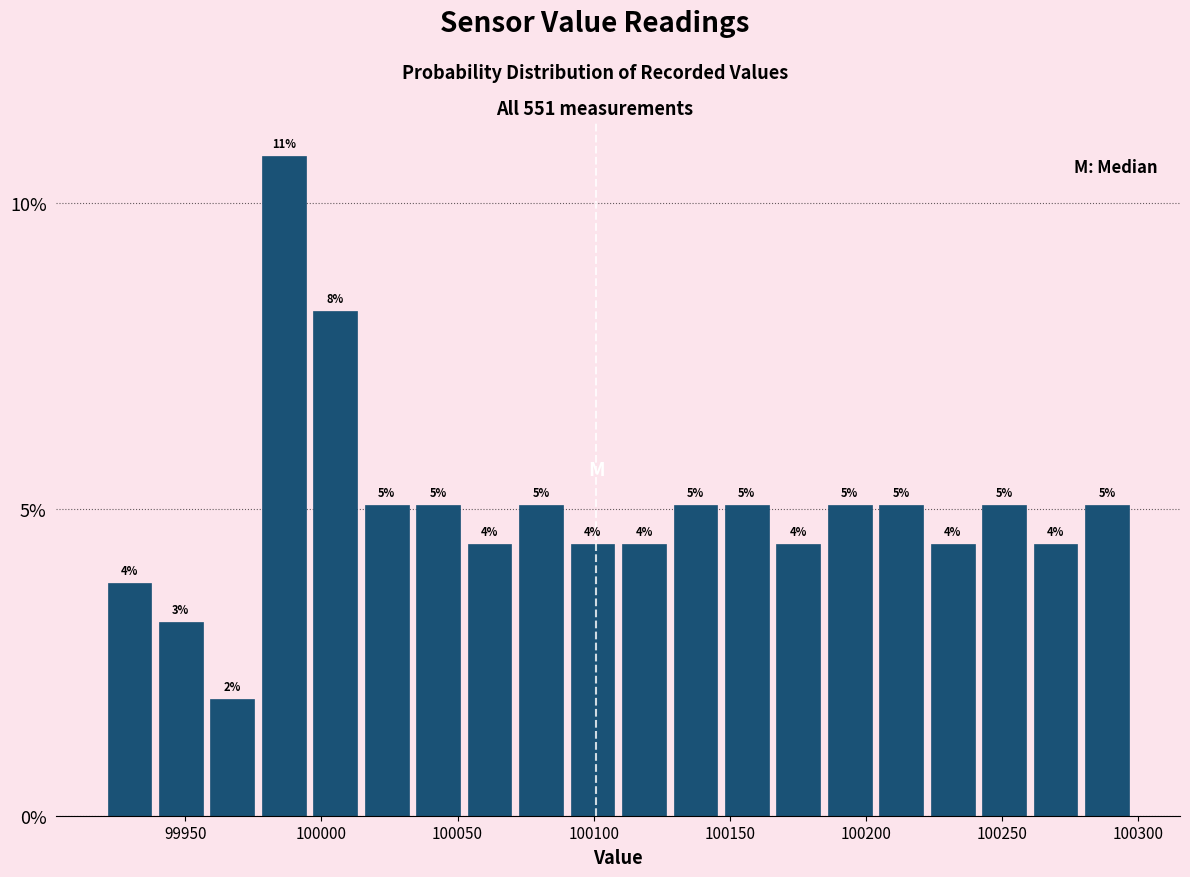

Read against the x-axis, roughly where is the centre of the tallest bar?

99985